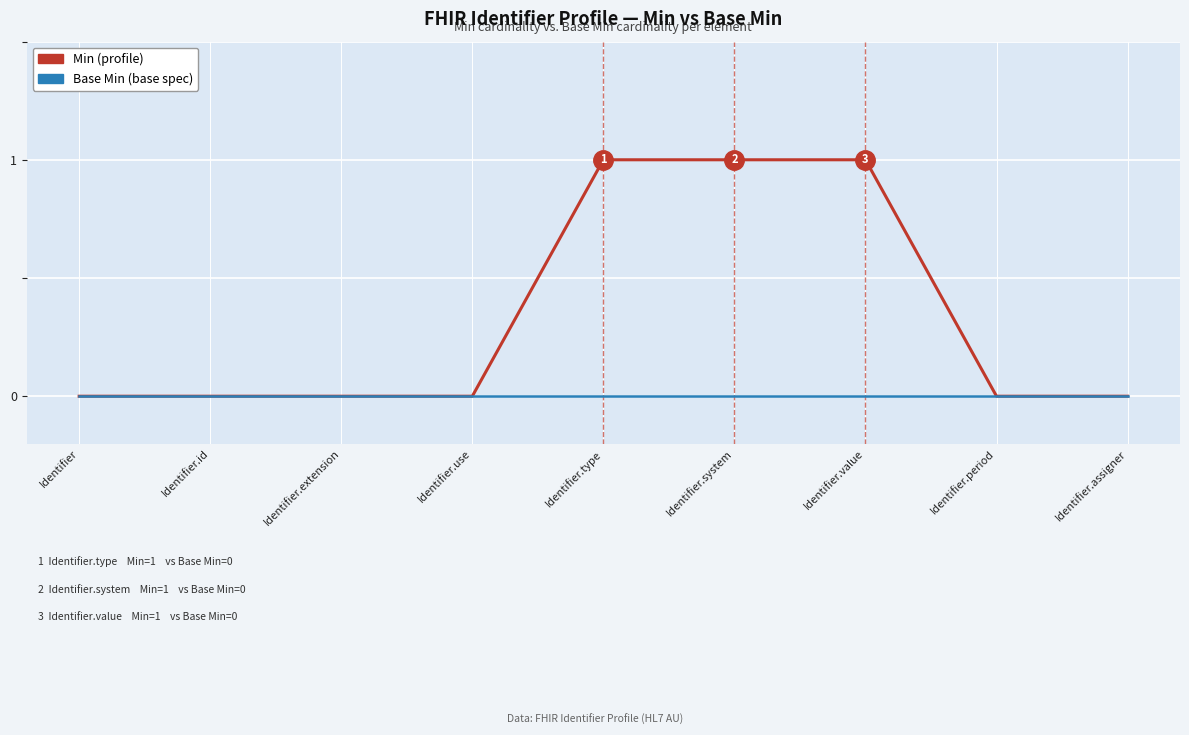

Reading right to left, extract all data points from this chart.

Min: 0	0	1	1	1	0	0	0	0
Base Min: 0	0	0	0	0	0	0	0	0